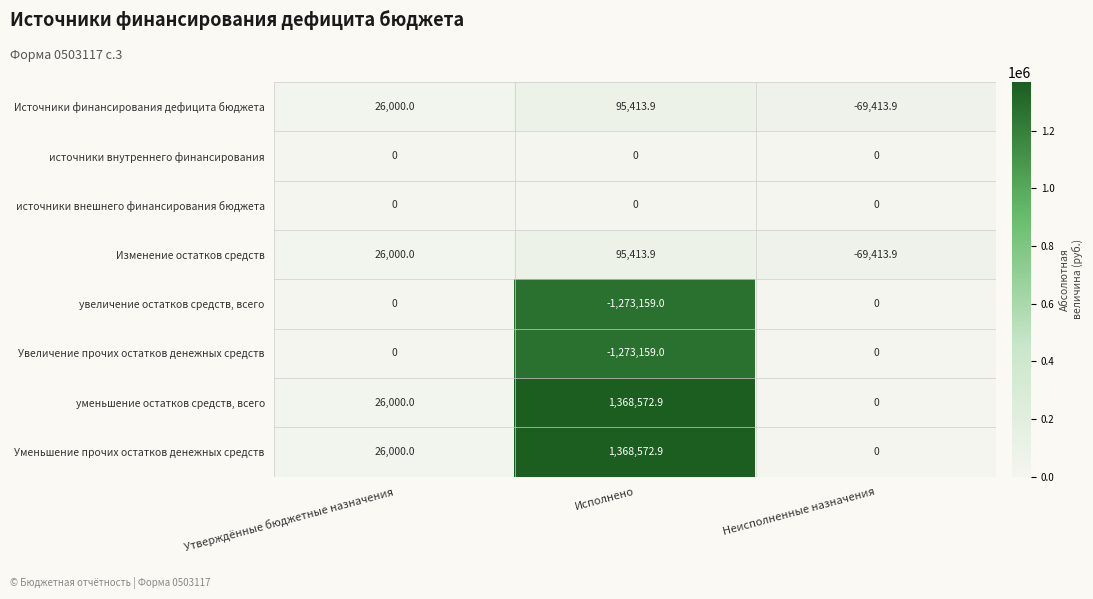

What is the difference between the highest and lowest values at Утверждённые бюджетные назначения?

26000.0